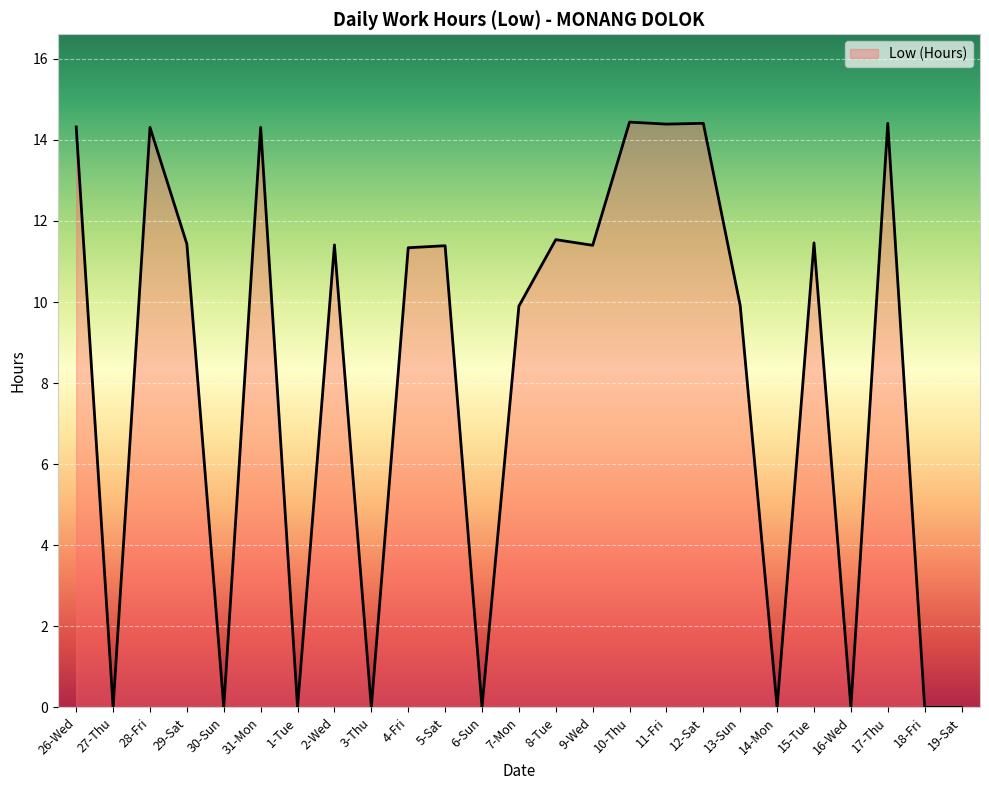

True or false: the data shows 8.5 at 19-Sat.

False